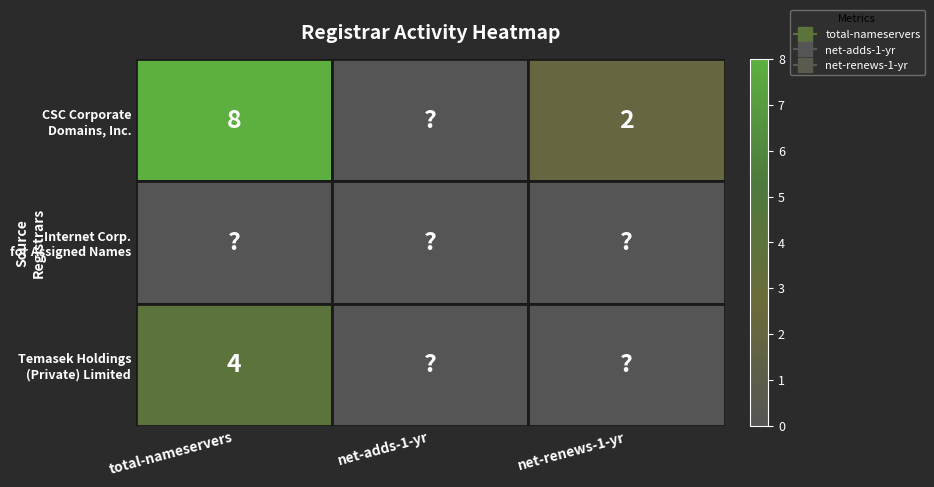

The Internet Corp. for Assigned Names series shows 0 at net-adds-1-yr. True or false?

True